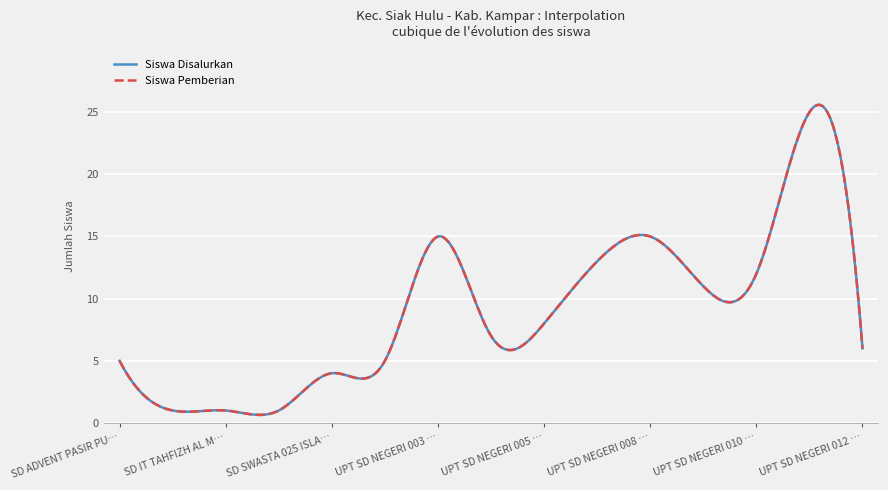

List the series in order of their peak value, lowest first.

Siswa Disalurkan, Siswa Pemberian